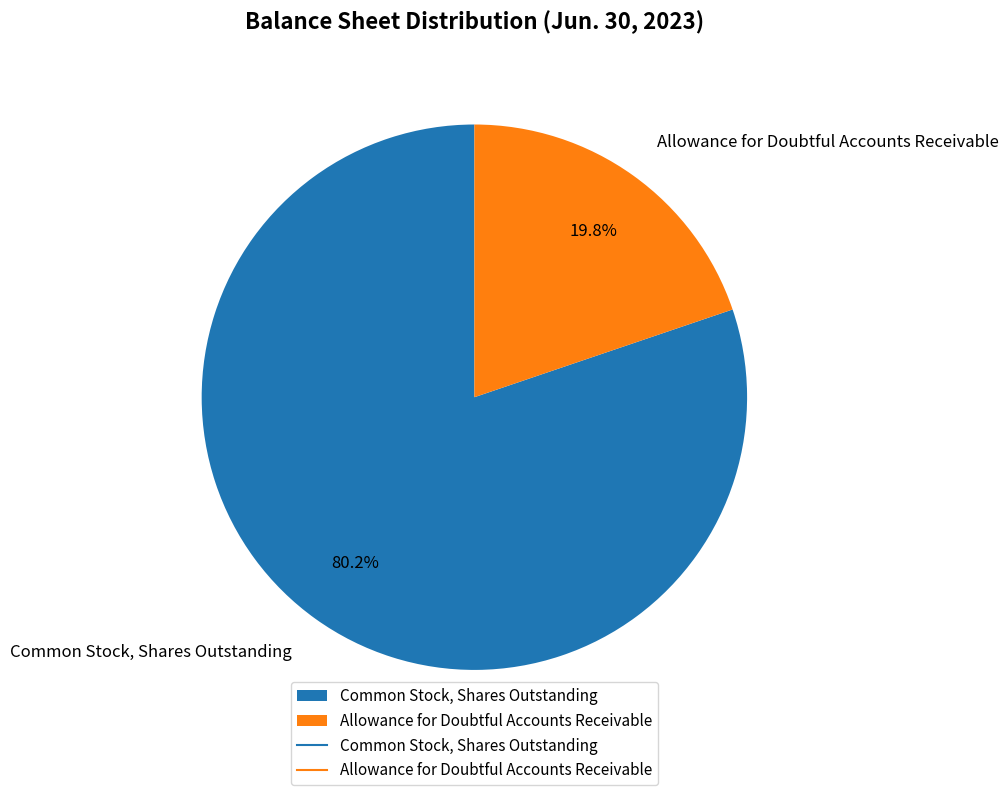

What portion of the pie excludes Common Stock, Shares Outstanding?

19.8%